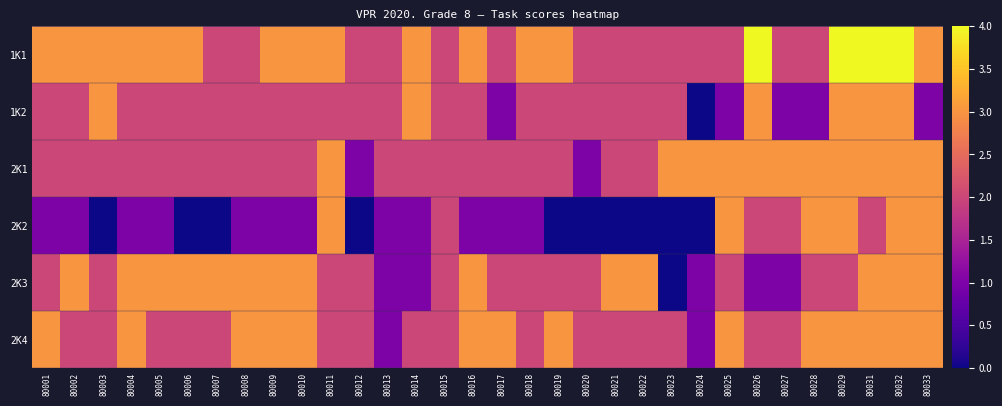

Reading left to right, transcribe all the data shown in this chart.

1K1: 80001=3	80002=3	80003=3	80004=3	80005=3	80006=3	80007=2	80008=2	80009=3	80010=3	80011=3	80012=2	80013=2	80014=3	80015=2	80016=3	80017=2	80018=3	80019=3	80020=2	80021=2	80022=2	80023=2	80024=2	80025=2	80026=4	80027=2	80028=2	80029=4	80031=4	80032=4	80033=3
1K2: 80001=2	80002=2	80003=3	80004=2	80005=2	80006=2	80007=2	80008=2	80009=2	80010=2	80011=2	80012=2	80013=2	80014=3	80015=2	80016=2	80017=1	80018=2	80019=2	80020=2	80021=2	80022=2	80023=2	80024=0	80025=1	80026=3	80027=1	80028=1	80029=3	80031=3	80032=3	80033=1
2K1: 80001=2	80002=2	80003=2	80004=2	80005=2	80006=2	80007=2	80008=2	80009=2	80010=2	80011=3	80012=1	80013=2	80014=2	80015=2	80016=2	80017=2	80018=2	80019=2	80020=1	80021=2	80022=2	80023=3	80024=3	80025=3	80026=3	80027=3	80028=3	80029=3	80031=3	80032=3	80033=3
2K2: 80001=1	80002=1	80003=0	80004=1	80005=1	80006=0	80007=0	80008=1	80009=1	80010=1	80011=3	80012=0	80013=1	80014=1	80015=2	80016=1	80017=1	80018=1	80019=0	80020=0	80021=0	80022=0	80023=0	80024=0	80025=3	80026=2	80027=2	80028=3	80029=3	80031=2	80032=3	80033=3
2K3: 80001=2	80002=3	80003=2	80004=3	80005=3	80006=3	80007=3	80008=3	80009=3	80010=3	80011=2	80012=2	80013=1	80014=1	80015=2	80016=3	80017=2	80018=2	80019=2	80020=2	80021=3	80022=3	80023=0	80024=1	80025=2	80026=1	80027=1	80028=2	80029=2	80031=3	80032=3	80033=3
2K4: 80001=3	80002=2	80003=2	80004=3	80005=2	80006=2	80007=2	80008=3	80009=3	80010=3	80011=2	80012=2	80013=1	80014=2	80015=2	80016=3	80017=3	80018=2	80019=3	80020=2	80021=2	80022=2	80023=2	80024=1	80025=3	80026=2	80027=2	80028=3	80029=3	80031=3	80032=3	80033=3